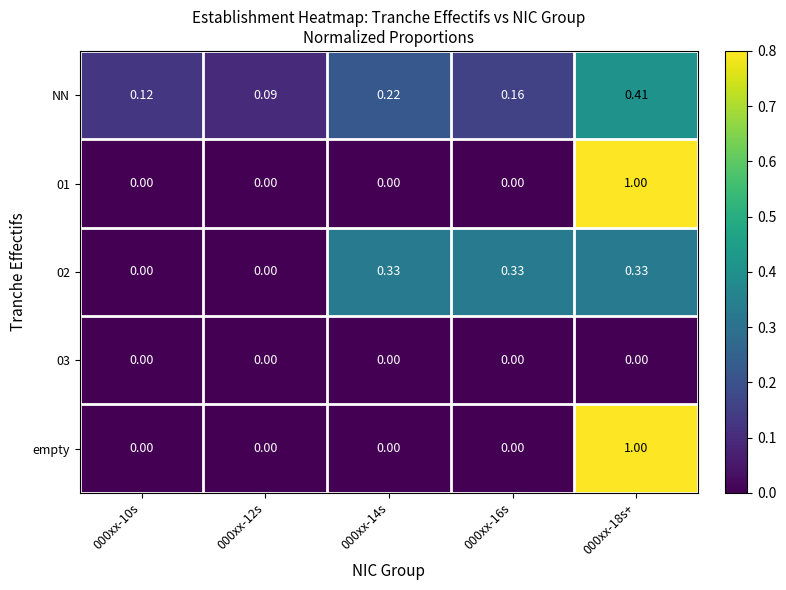

Is the value of 01 at 000xx-18s+ greater than the value of 03 at 000xx-12s?

Yes